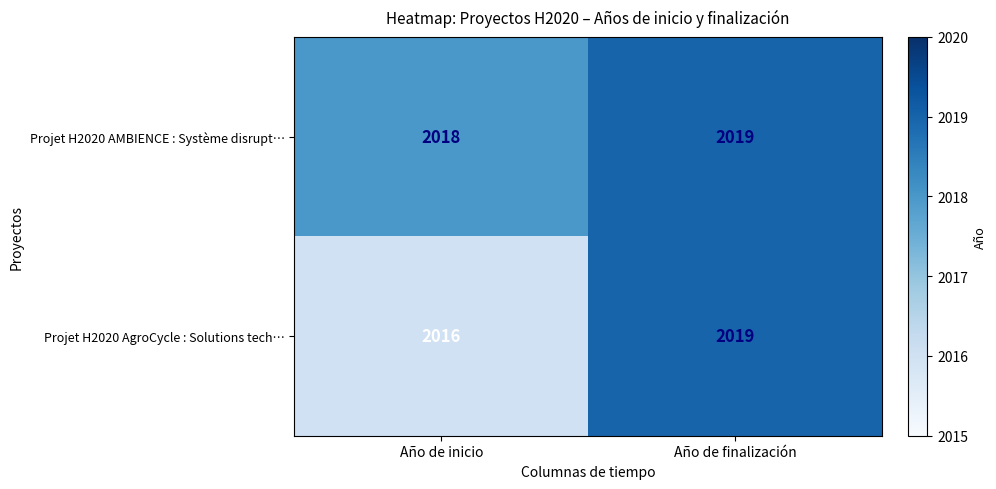

Reading left to right, extract all data points from this chart.

Projet H2020 AMBIENCE : Système disrupt…: Año de inicio=2018	Año de finalización=2019
Projet H2020 AgroCycle : Solutions tech…: Año de inicio=2016	Año de finalización=2019